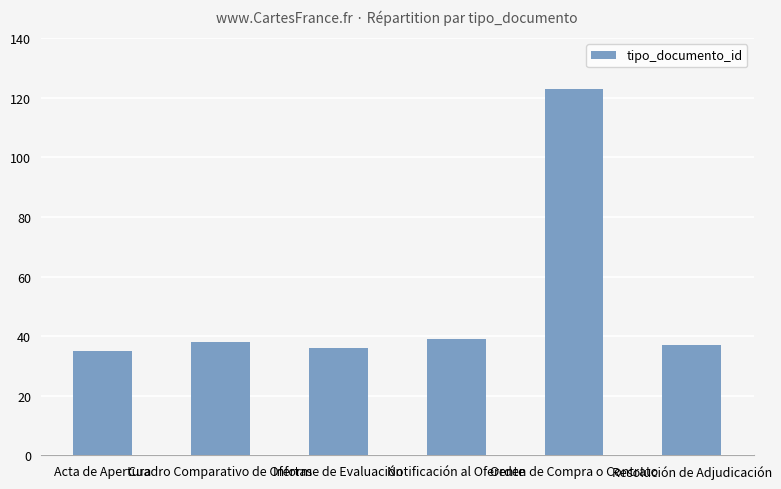

What is the change in value from Orden de Compra o Contrato to Resolución de Adjudicación?

-86